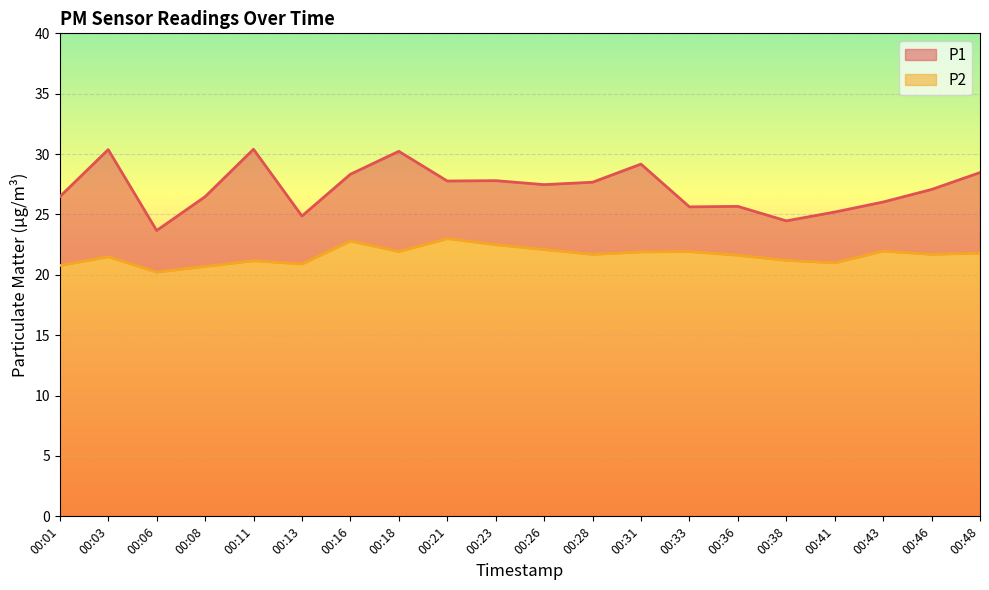

Rank the series by their maximum value, from highest to lowest.

P1, P2